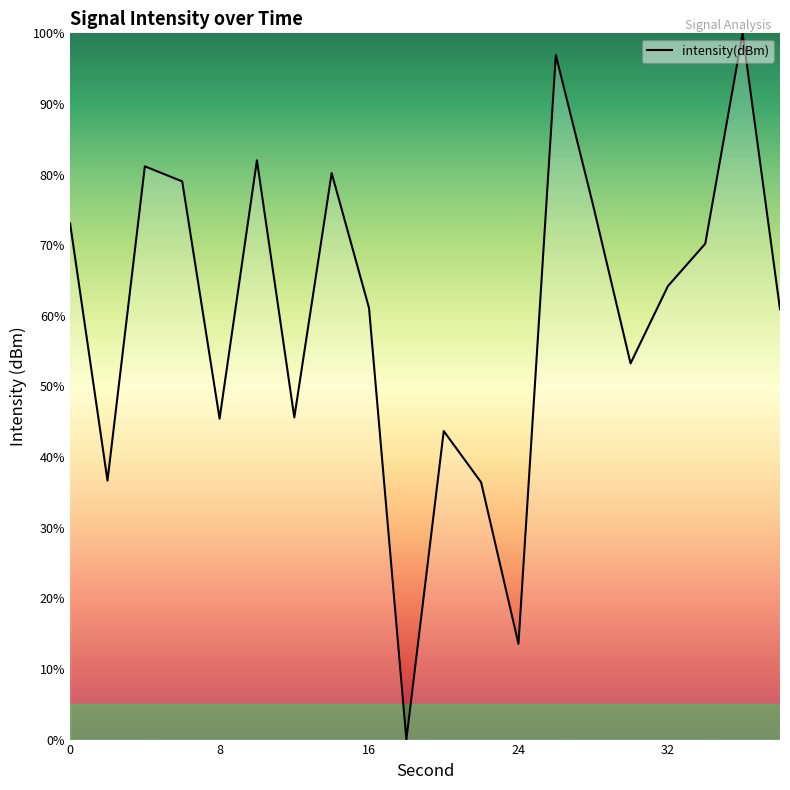

What is the maximum value shown in the chart?

100.0